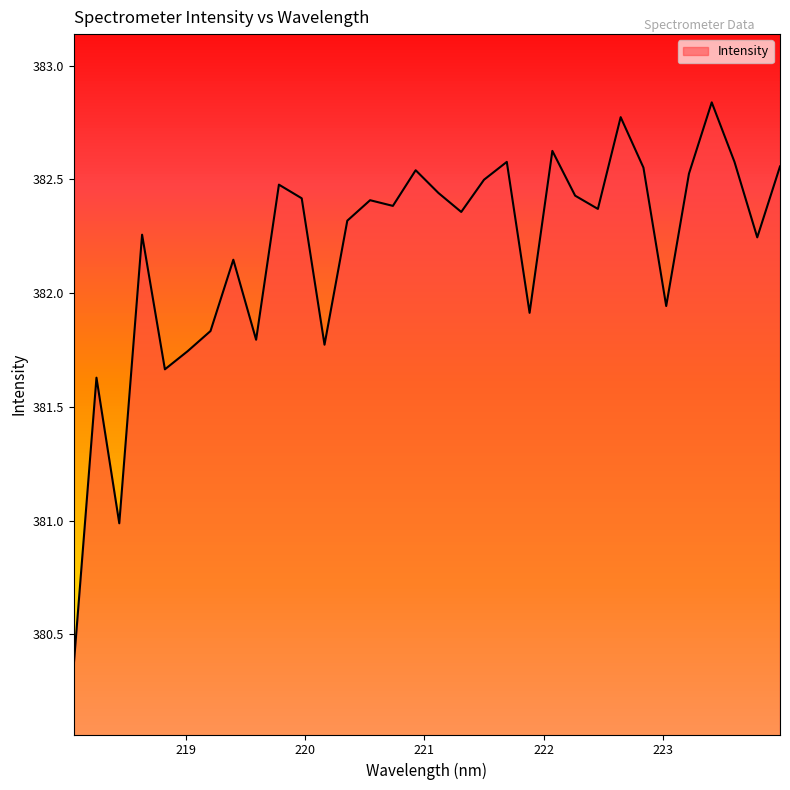

Count the number of values greater than 382.

22